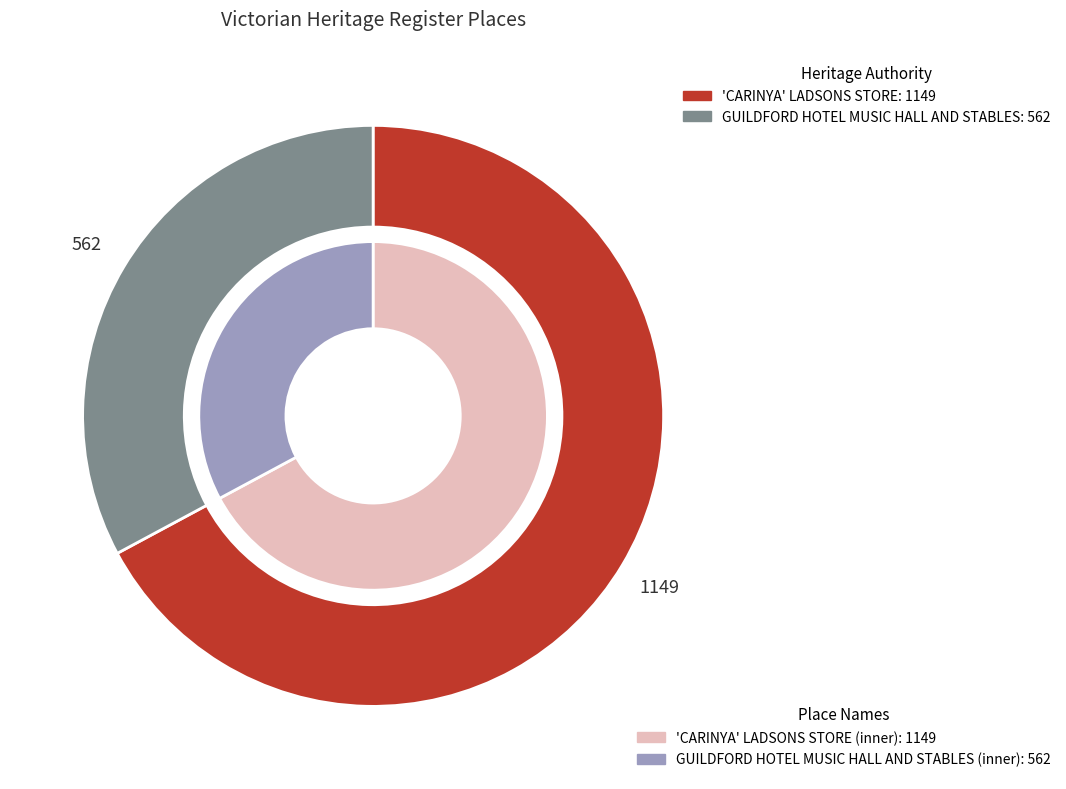

What is the majority slice?

'CARINYA' LADSONS STORE